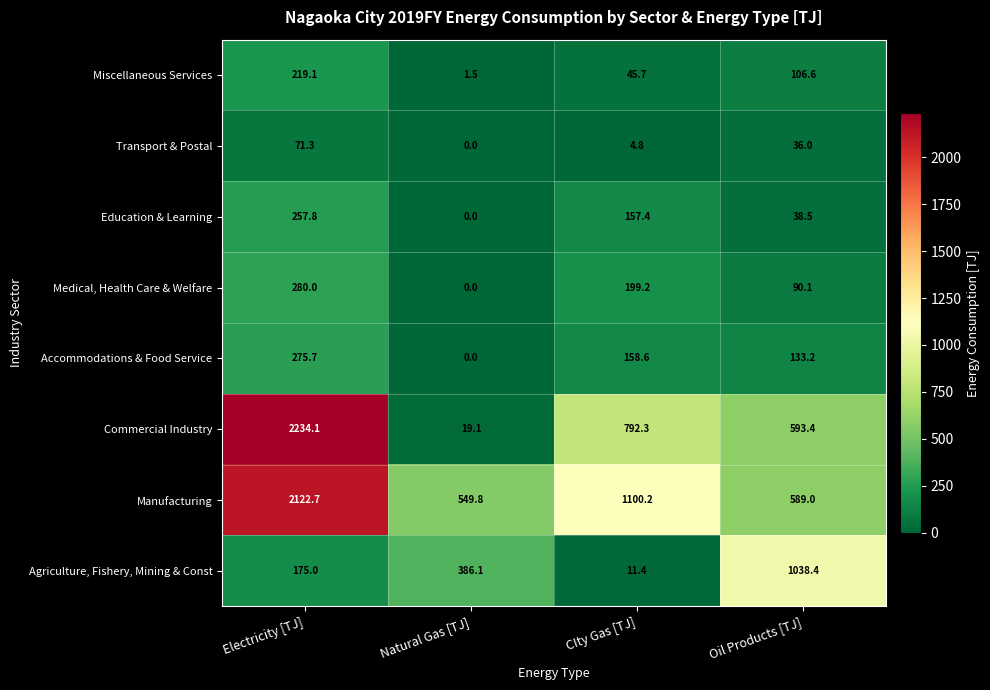

What is the difference between the Accommodations & Food Service values at CIty Gas [TJ] and Oil Products [TJ]?

25.4